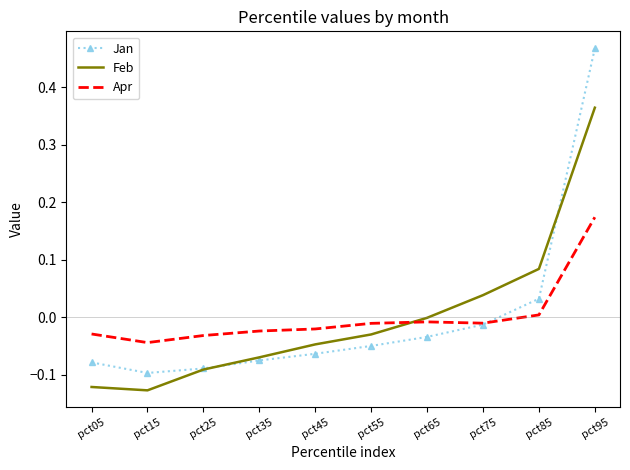

Which category has the highest value across all series?

pct95